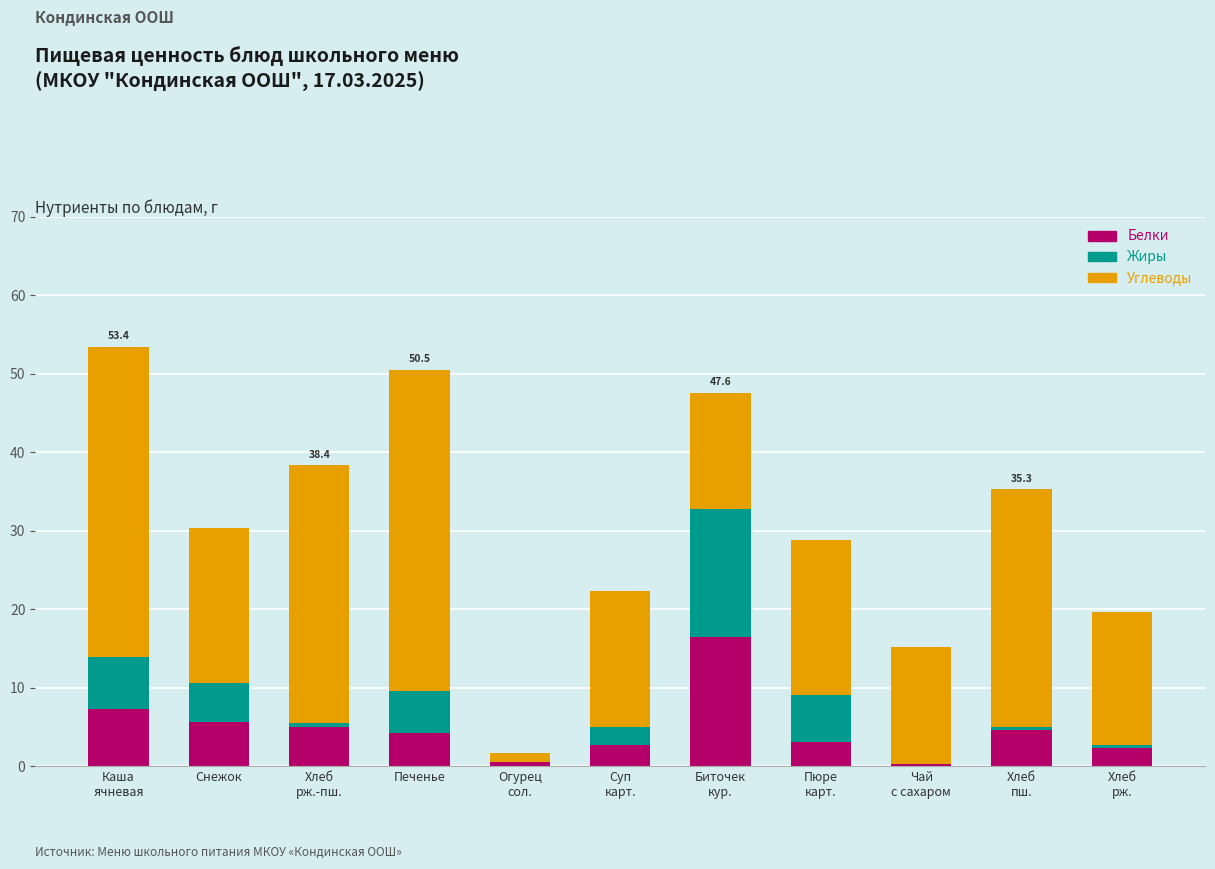

True or false: Белки has a value of 5.6 at Снежок.

True